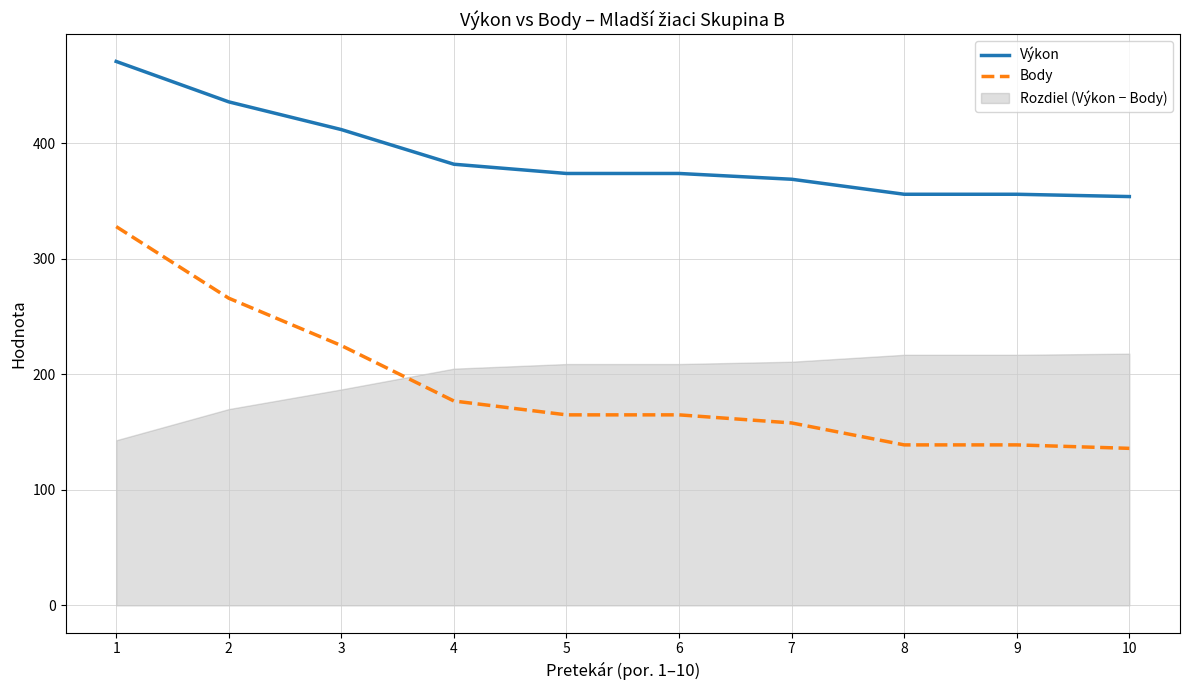

Which has a higher value, 3 or 5?

3